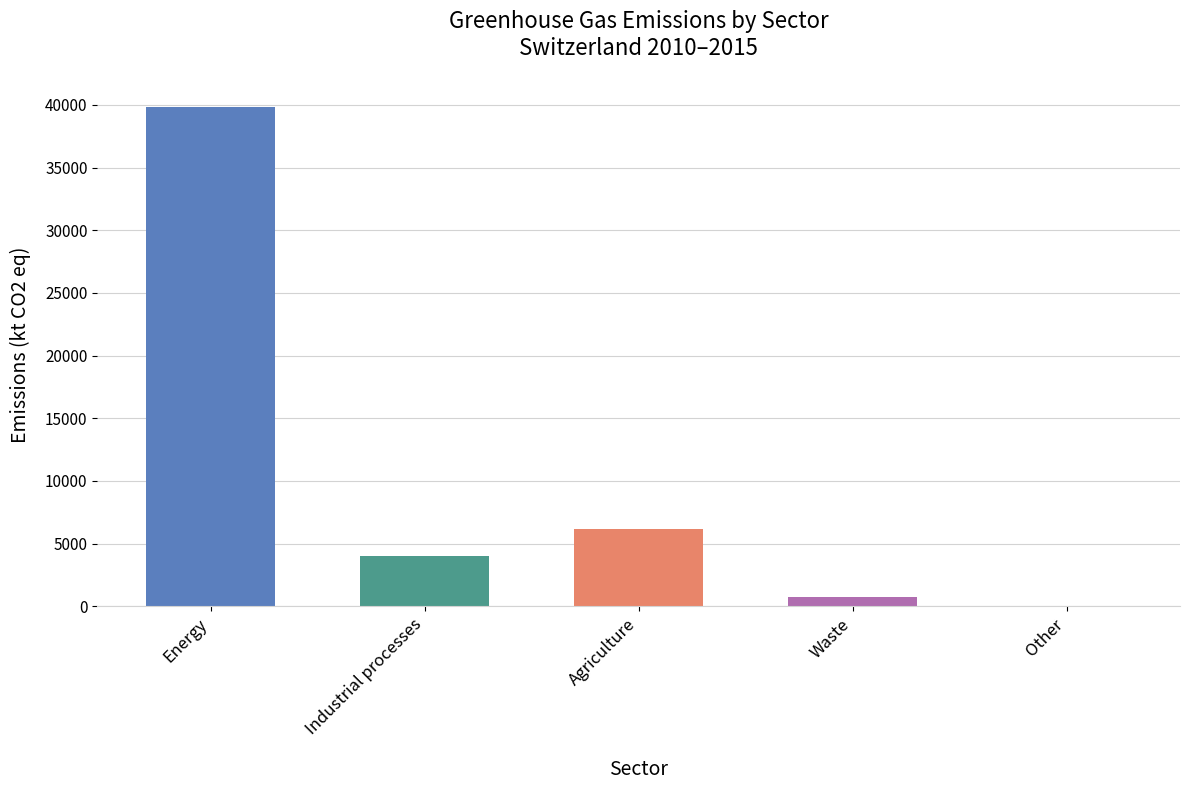

At which category does the chart reach its peak across all series?

Energy